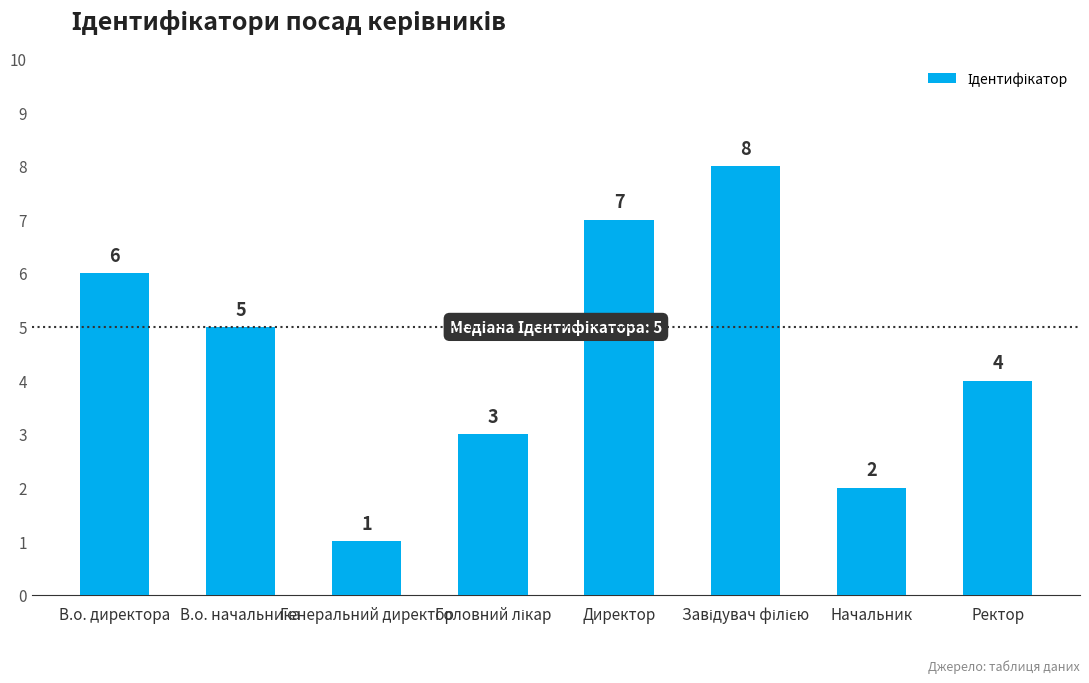

What is the sum of all values?

36